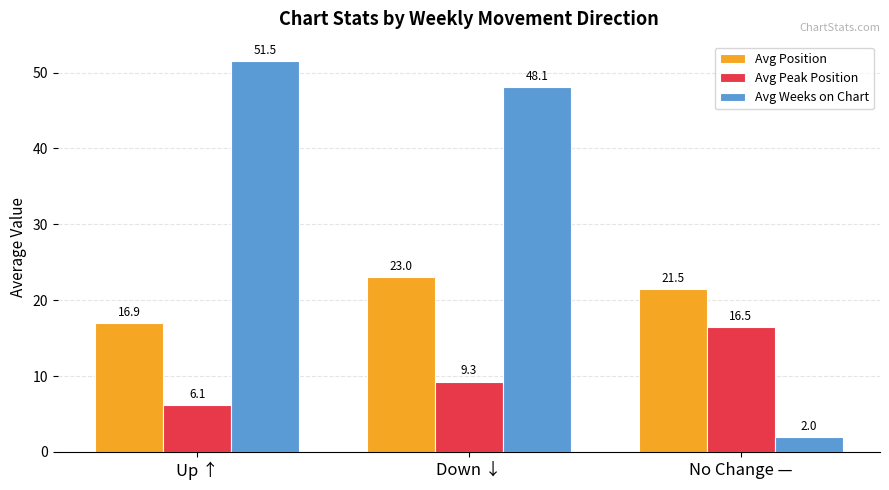

Rank the series by their average value, from lowest to highest.

Avg Peak Position, Avg Position, Avg Weeks on Chart